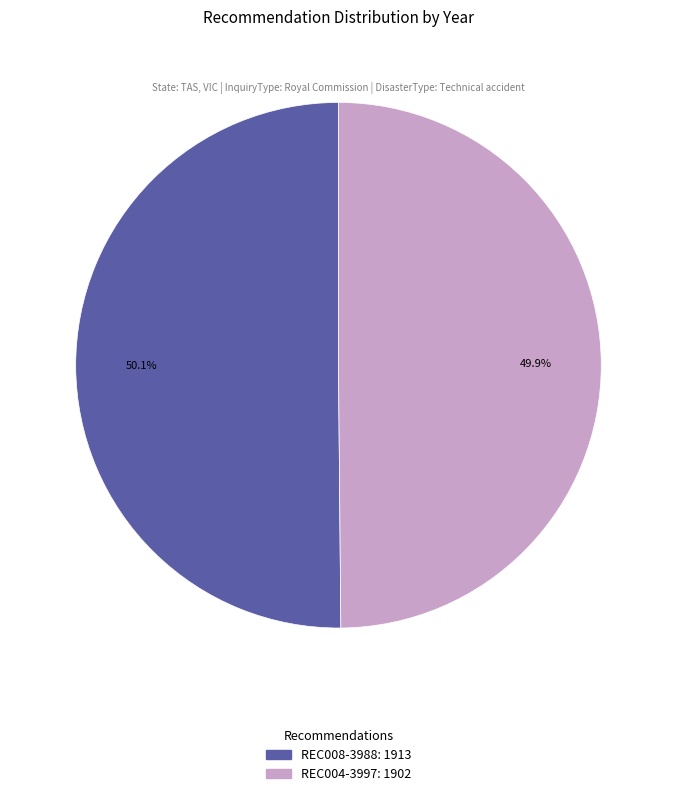

To the nearest percent, what percentage of the pie is REC004-3997?

50%